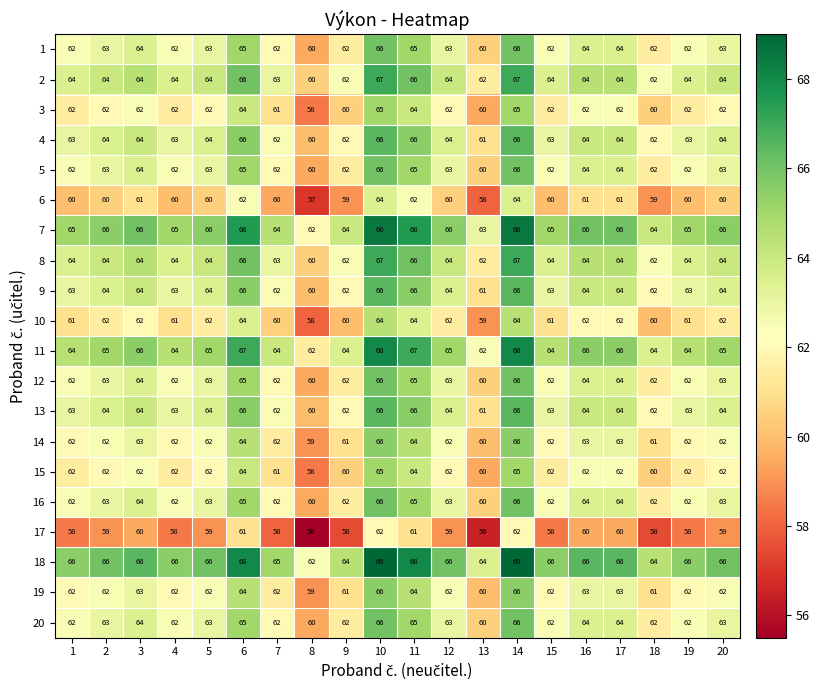

What is the difference between the highest and lowest values at 4?

8